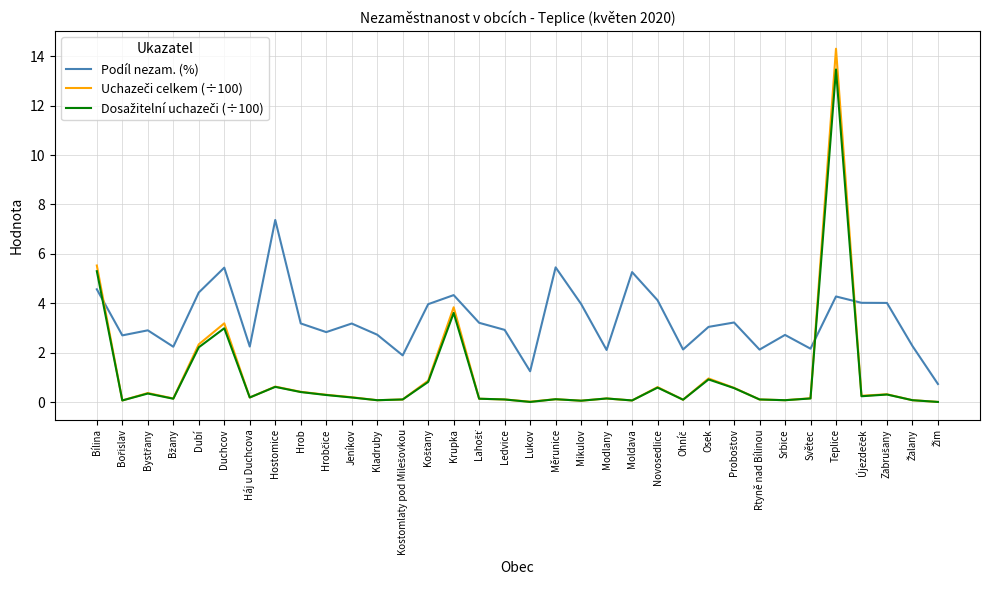

What is the maximum value shown in the chart?

14.3